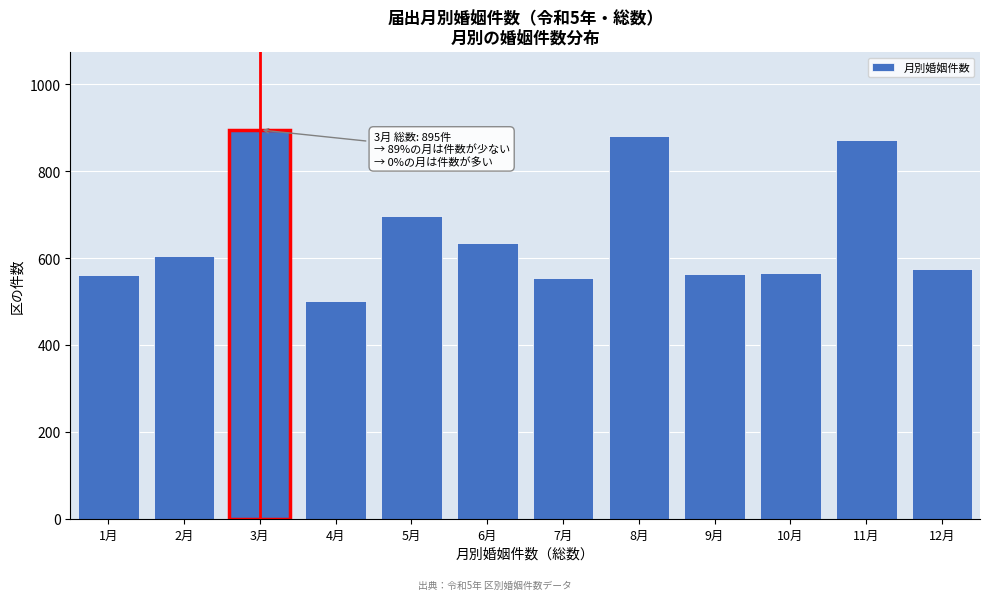

What is the sum of all values?

7908